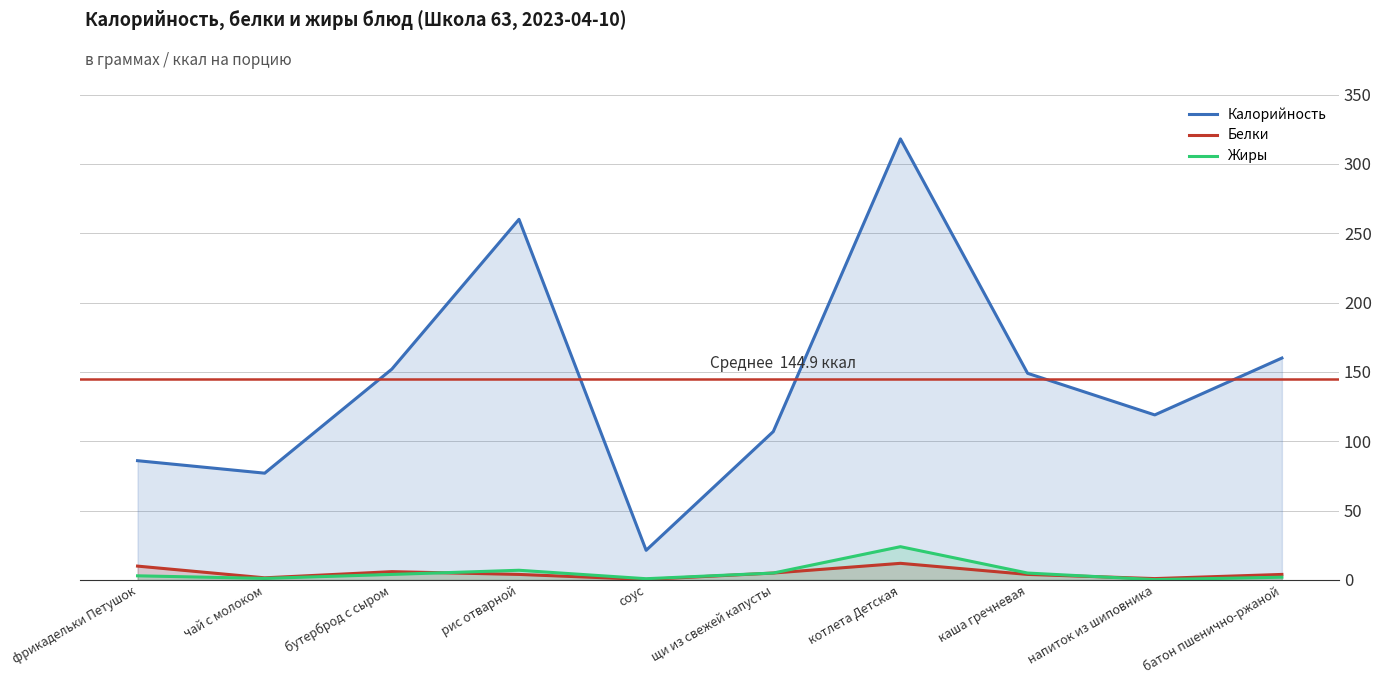

In Жиры, how many points are lower than both neighbors (excluding endpoints)?

3